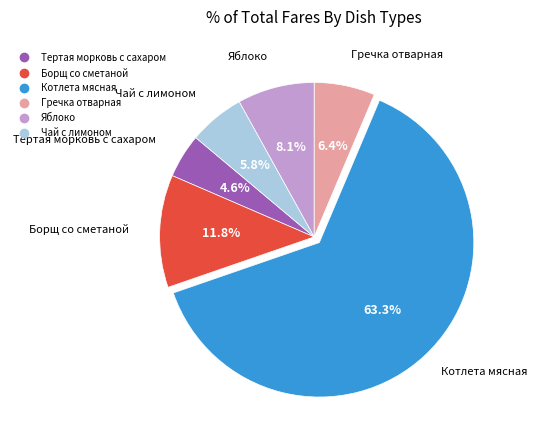

What is the smallest slice in the pie chart?

Тертая морковь с сахаром